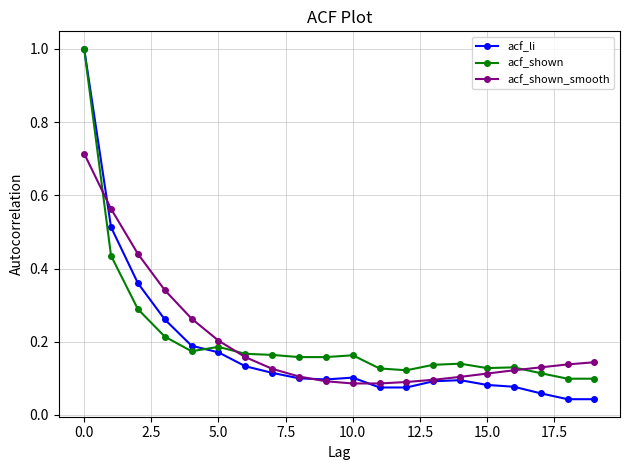

Which series has the widest spread of values?

acf_li